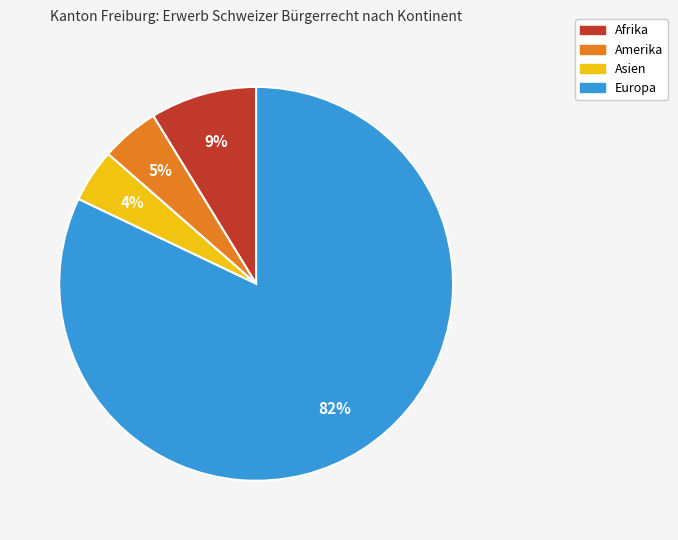

What is the largest slice in the pie chart?

Europa